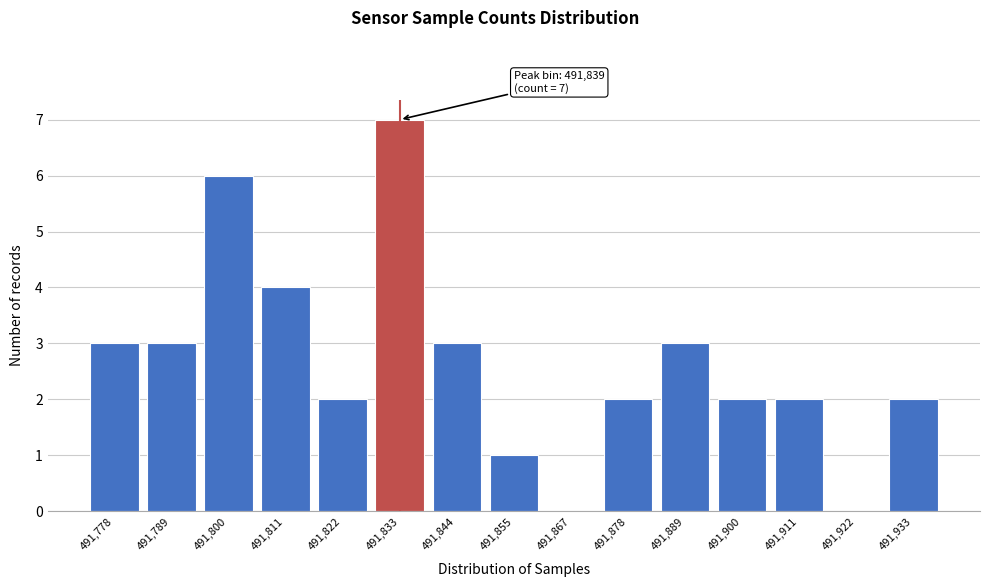

Reading left to right, what are all the values shown in this chart?

491,778=3	491,789=3	491,800=6	491,811=4	491,822=2	491,833=7	491,844=3	491,855=1	491,867=0	491,878=2	491,889=3	491,900=2	491,911=2	491,922=0	491,933=2